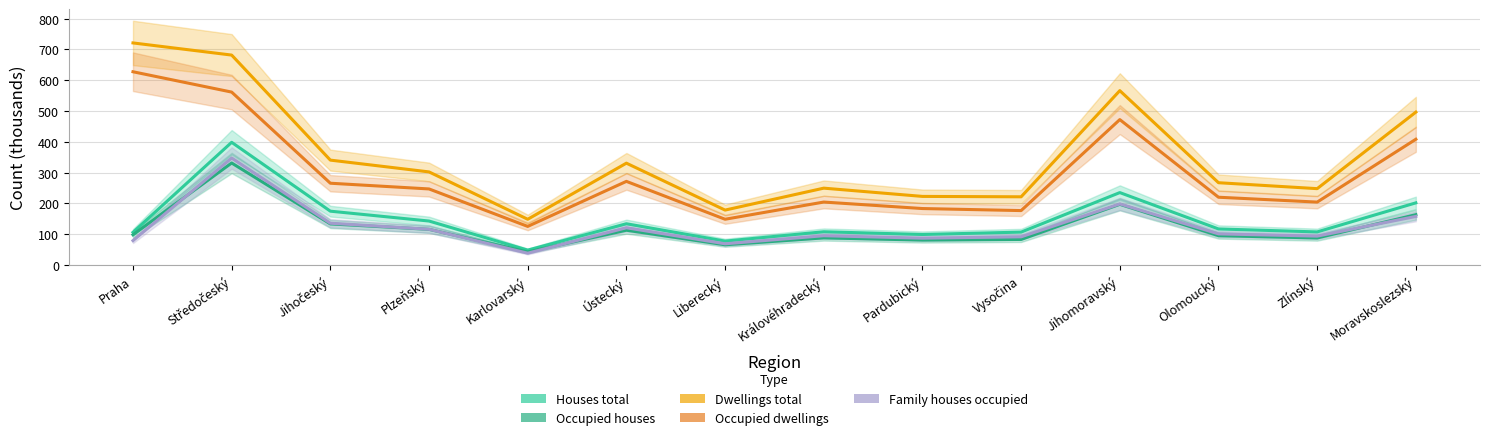

Where is Family houses occupied nearest to the value 192?

Jihomoravský